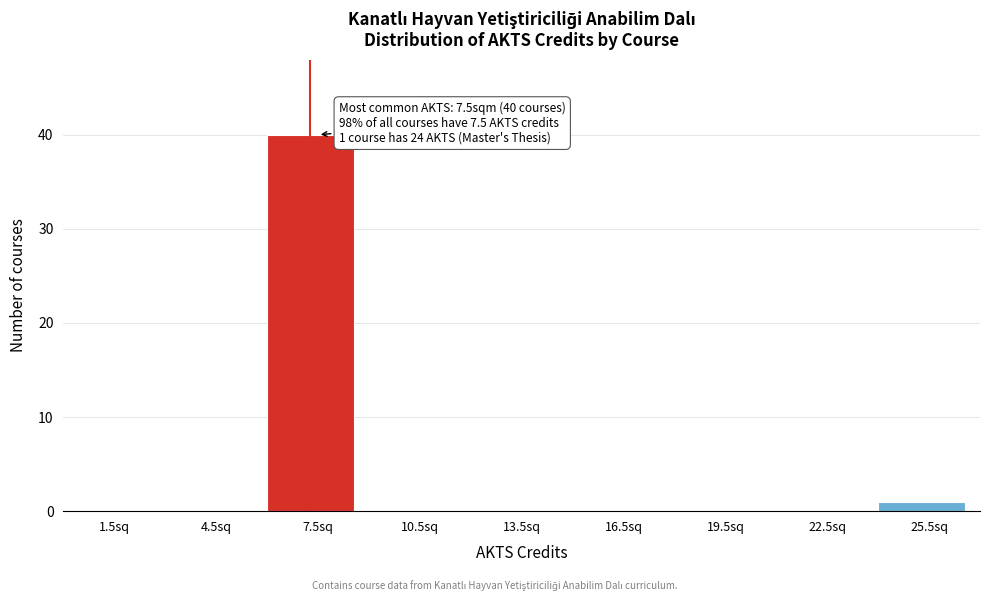

Which range on the x-axis has the tallest bar?

6 to 9